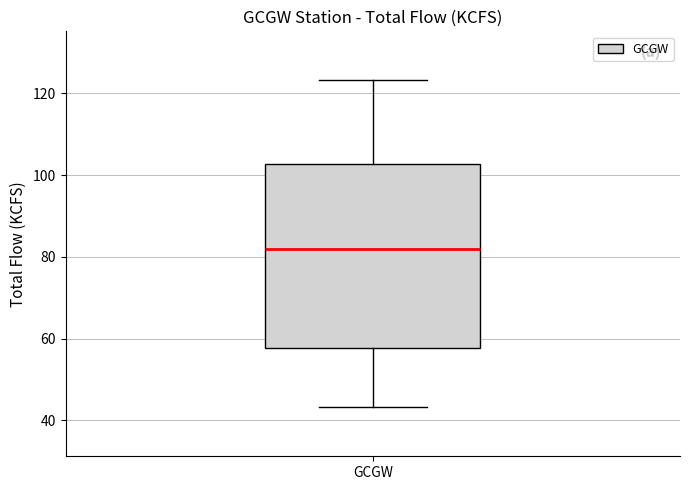

Transcribe this box plot: give where the median line is, the range the box spans, and where the two whiskers end, as read against the y-axis. The values are not printed on the chart, so give them approximately, as read against the axis.

median 82, box 58 to 102, whiskers 44 to 124